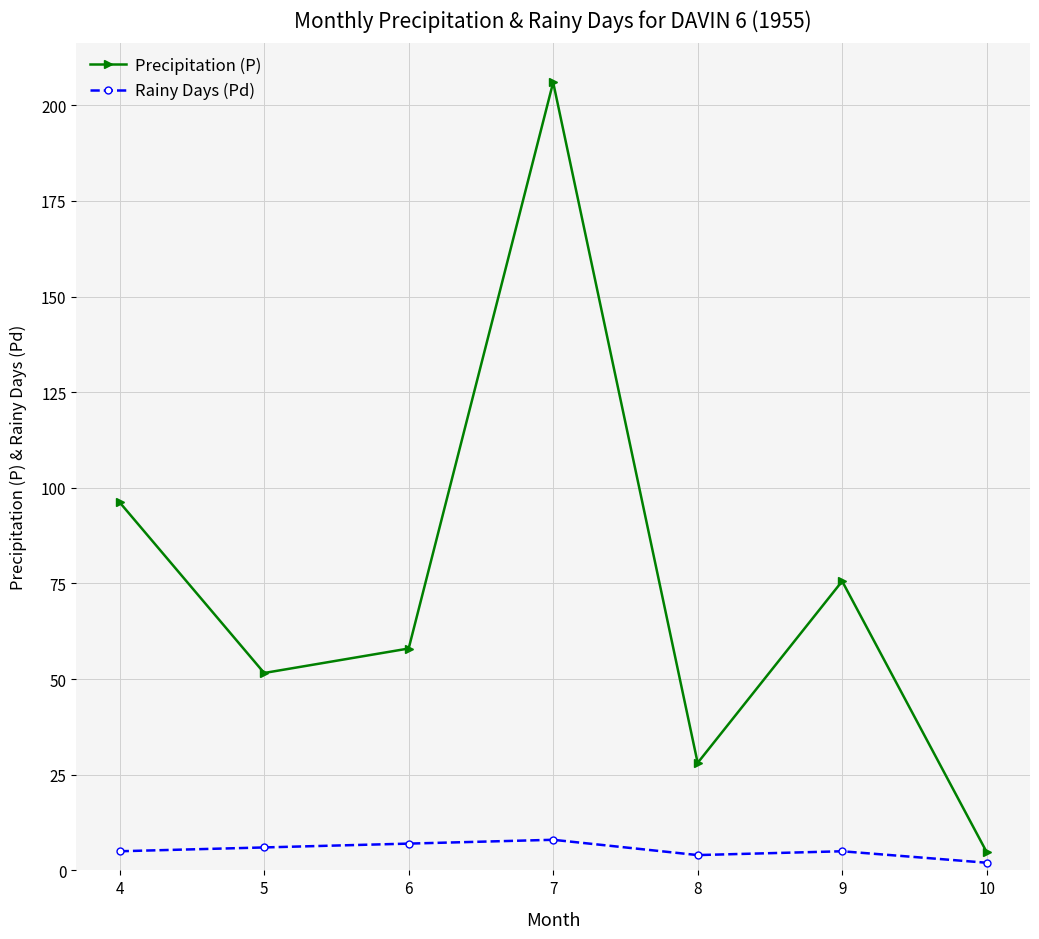

Reading left to right, extract all data points from this chart.

Precipitation (P): 96.2	51.6	58.0	206.0	28.1	75.6	4.8
Rainy Days (Pd): 5.0	6.0	7.0	8.0	4.0	5.0	2.0